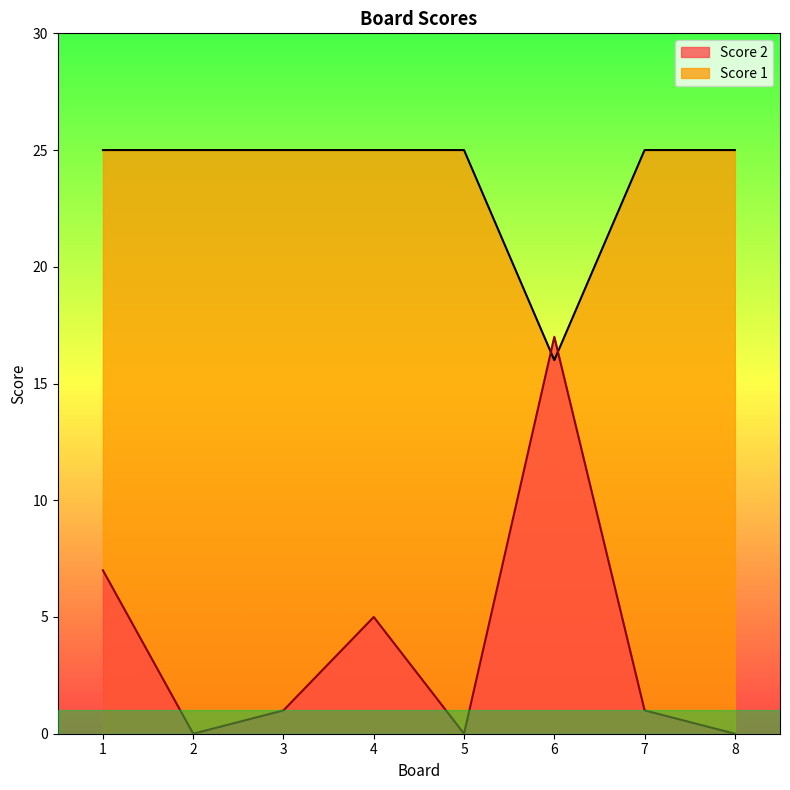

Where is the first local minimum for Score 1?

6